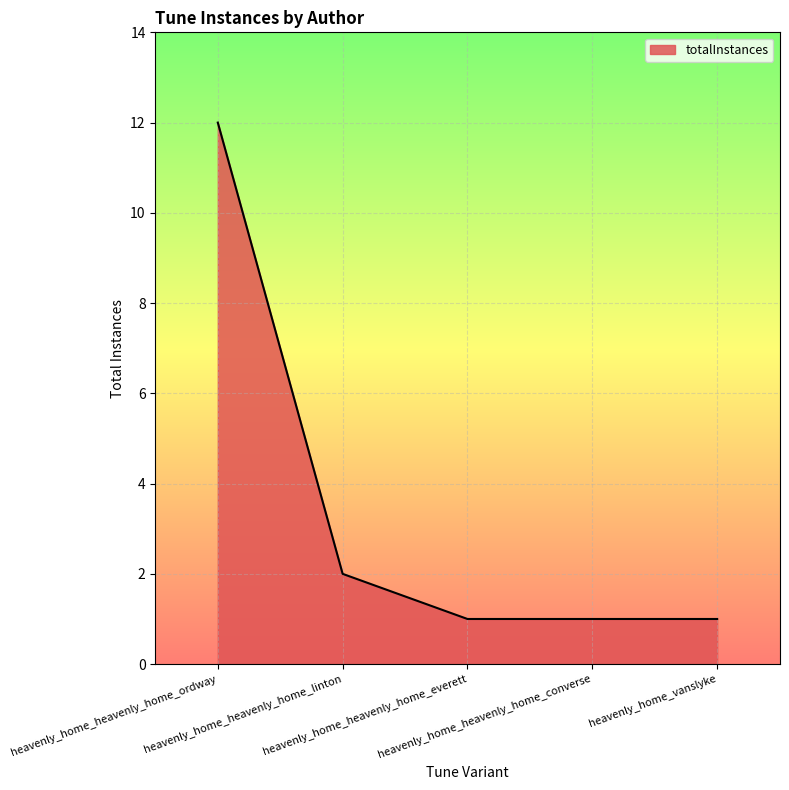

How many lines are shown in the chart?

1